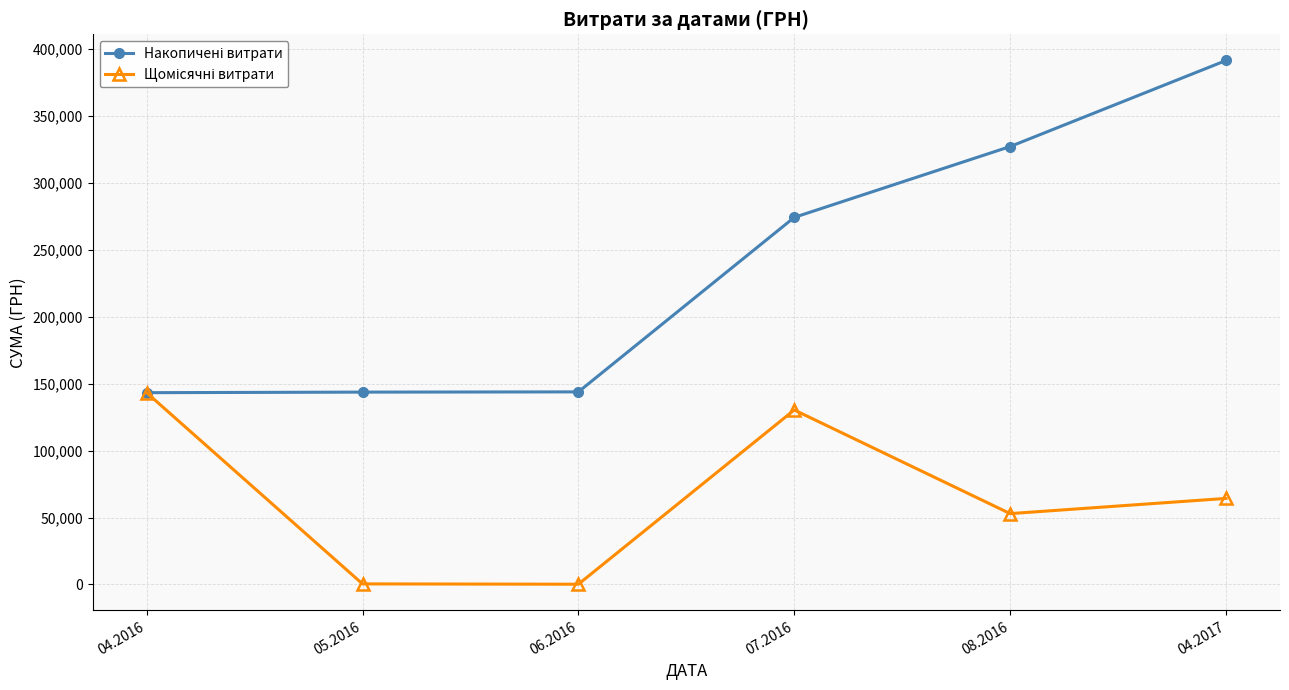

At which category is the sum across all series the highest?

04.2017